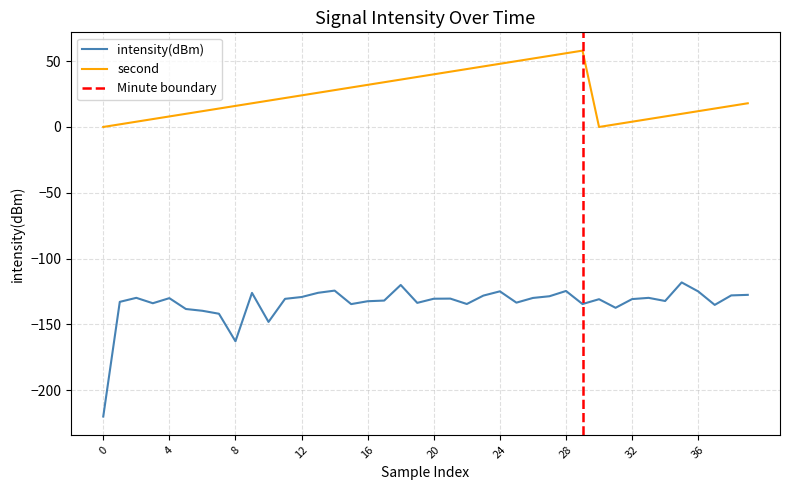

Count the number of categories in the chart.

40